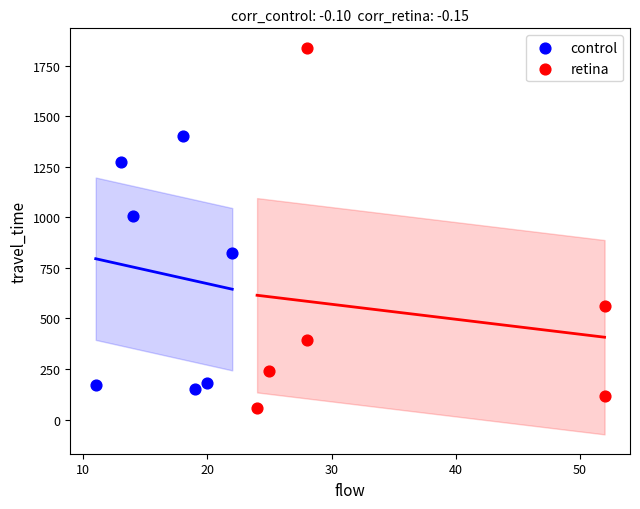

Which series has the widest spread of Y values?

retina